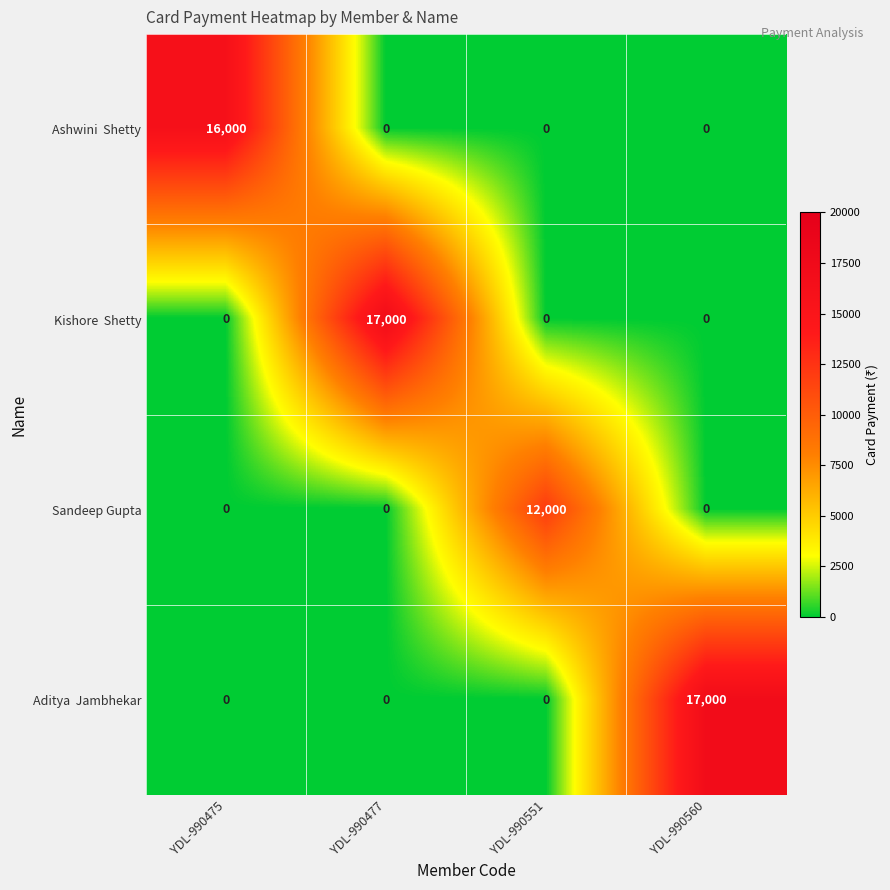

What is the average value of the Sandeep Gupta series?

3000